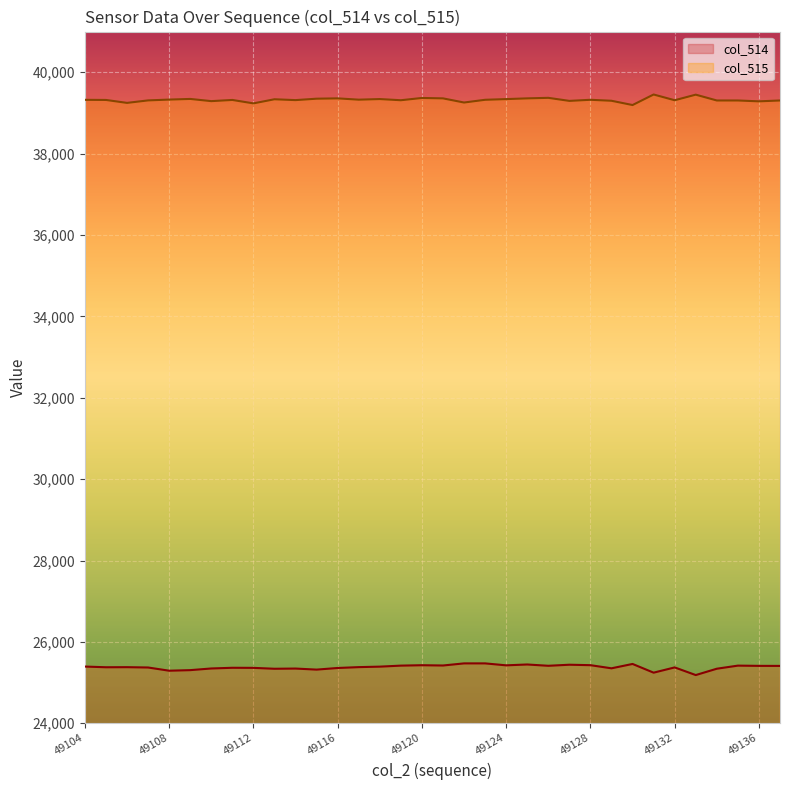

Reading left to right, transcribe all the data shown in this chart.

col_514: 25394	25377	25379	25371	25292	25306	25347	25364	25362	25340	25345	25319	25359	25380	25392	25417	25427	25420	25472	25472	25424	25445	25413	25439	25428	25351	25458	25244	25373	25185	25341	25417	25411	25410
col_515: 39322	39319	39247	39308	39328	39344	39290	39319	39235	39336	39315	39350	39358	39326	39341	39312	39368	39358	39256	39323	39340	39358	39371	39296	39323	39299	39194	39453	39312	39449	39306	39306	39285	39306